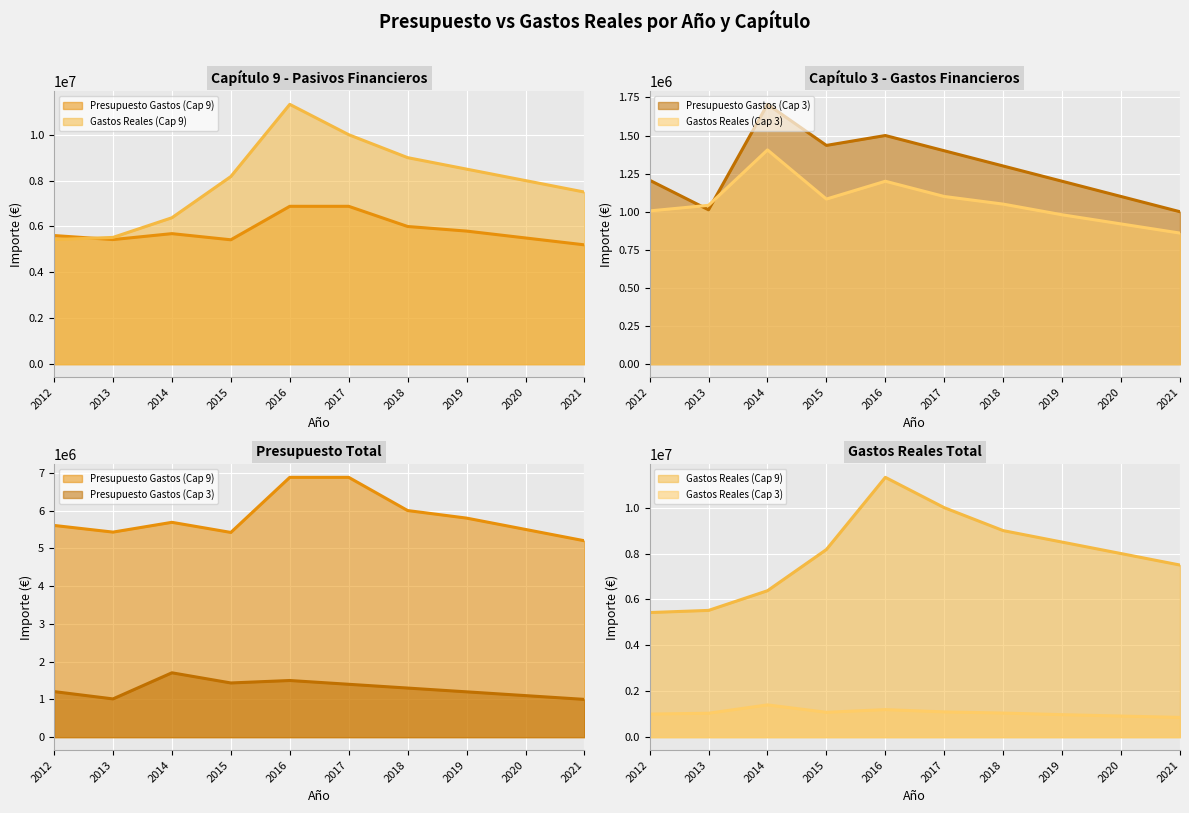

Where is the first local minimum for Presupuesto Gastos (Cap 9)?

2013